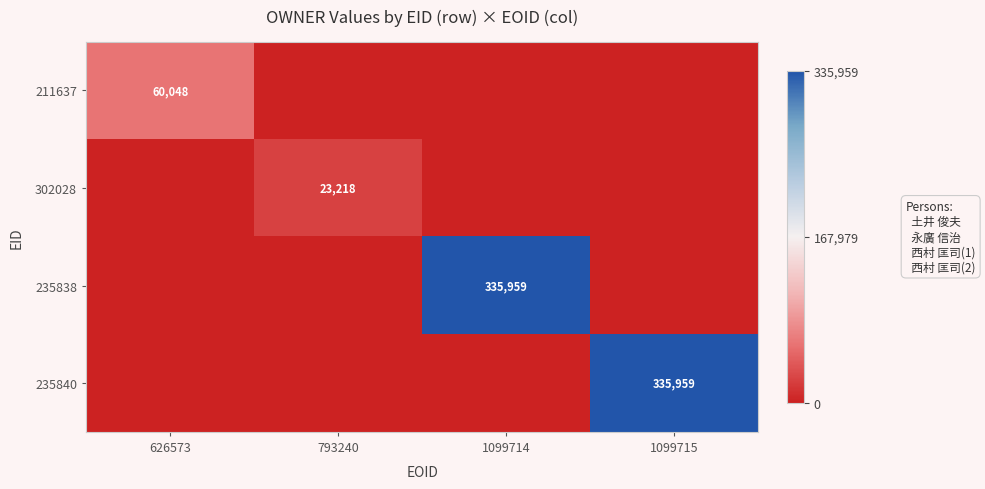

True or false: 235840 has a value of 335959 at 1099715.

True